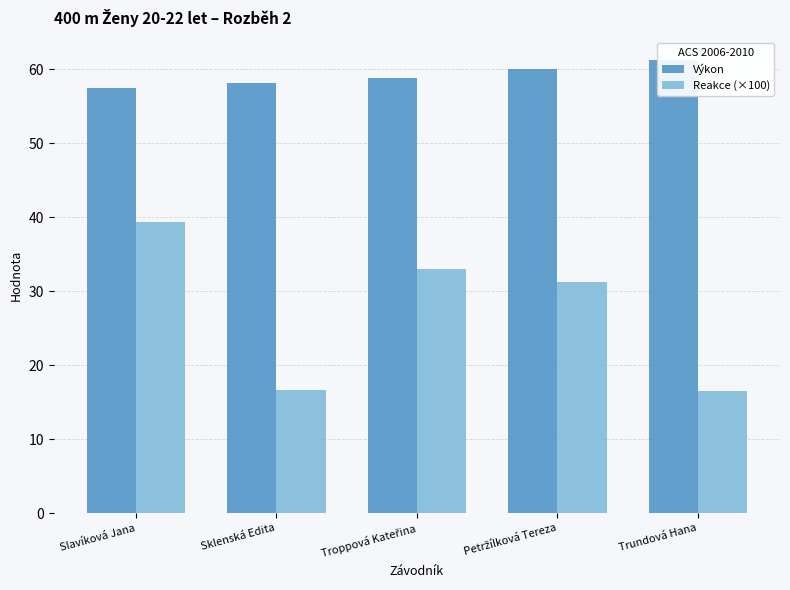

What is the label of the 2nd bar from the right?

Petržílková Tereza